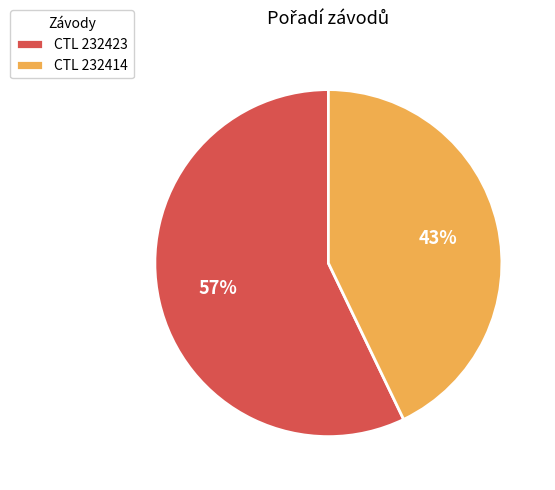

Count the number of slices in the pie.

2